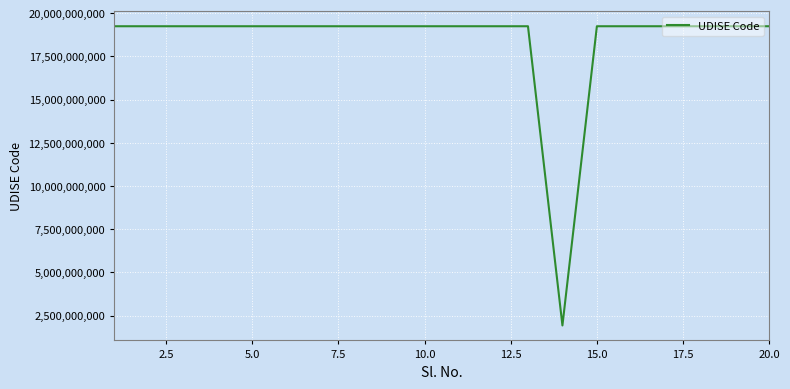

What is the smallest value displayed?

1924010540